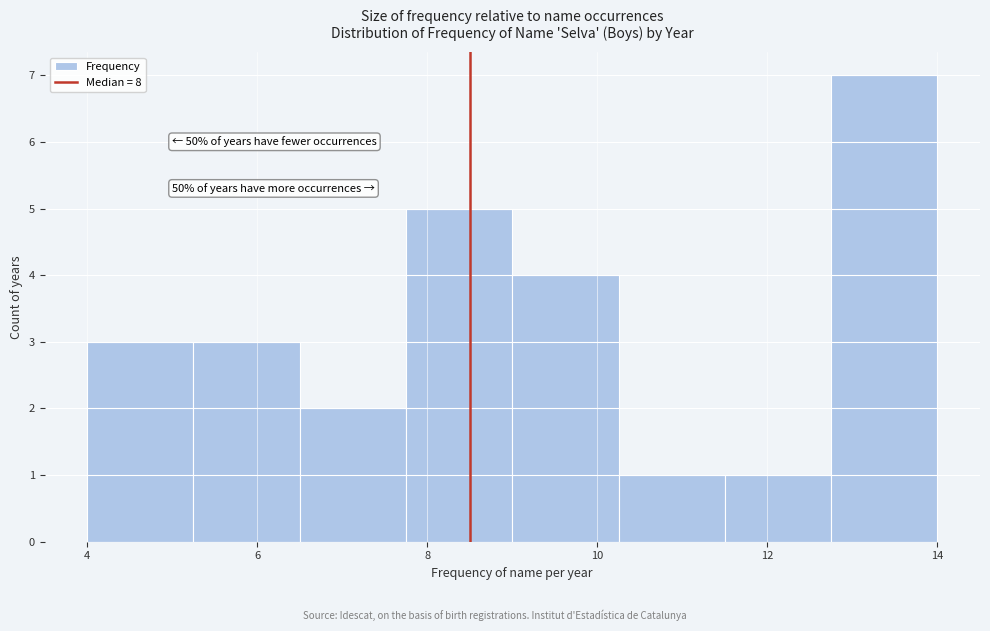

Which range on the x-axis has the tallest bar?

12.75 to 14.00